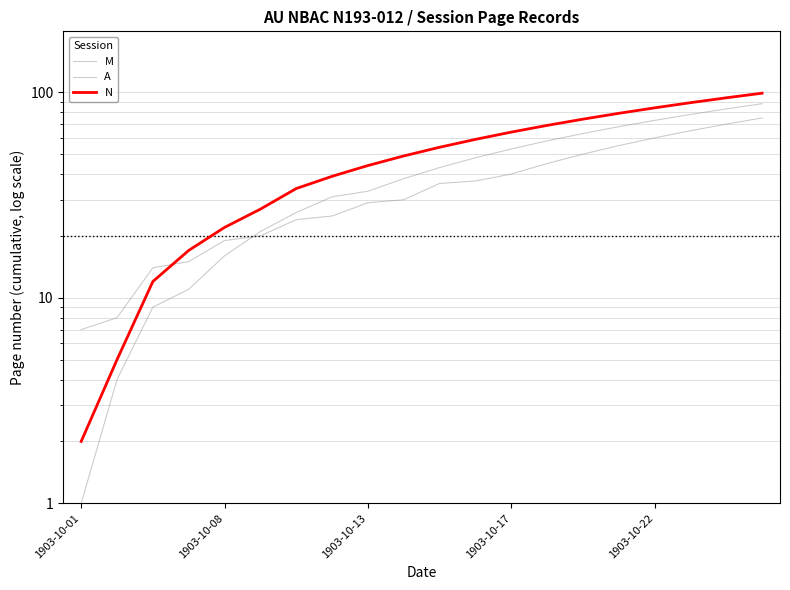

Rank the series by their average value, from highest to lowest.

N, M, A